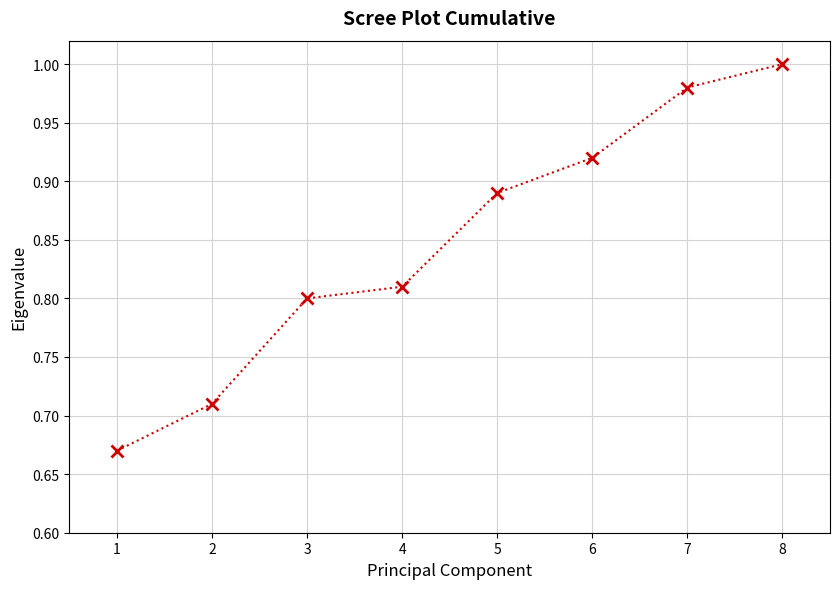

Rank the categories by value from lowest to highest.

1, 2, 3, 4, 5, 6, 7, 8